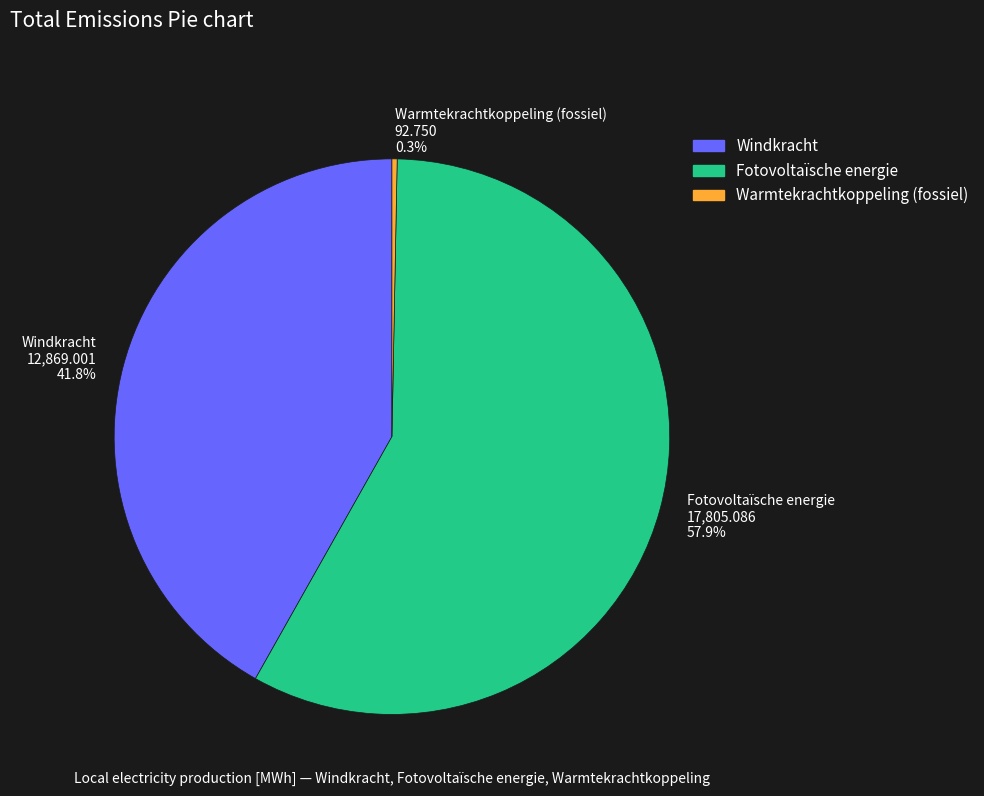

Is there any slice that represents more than half of the pie?

Yes